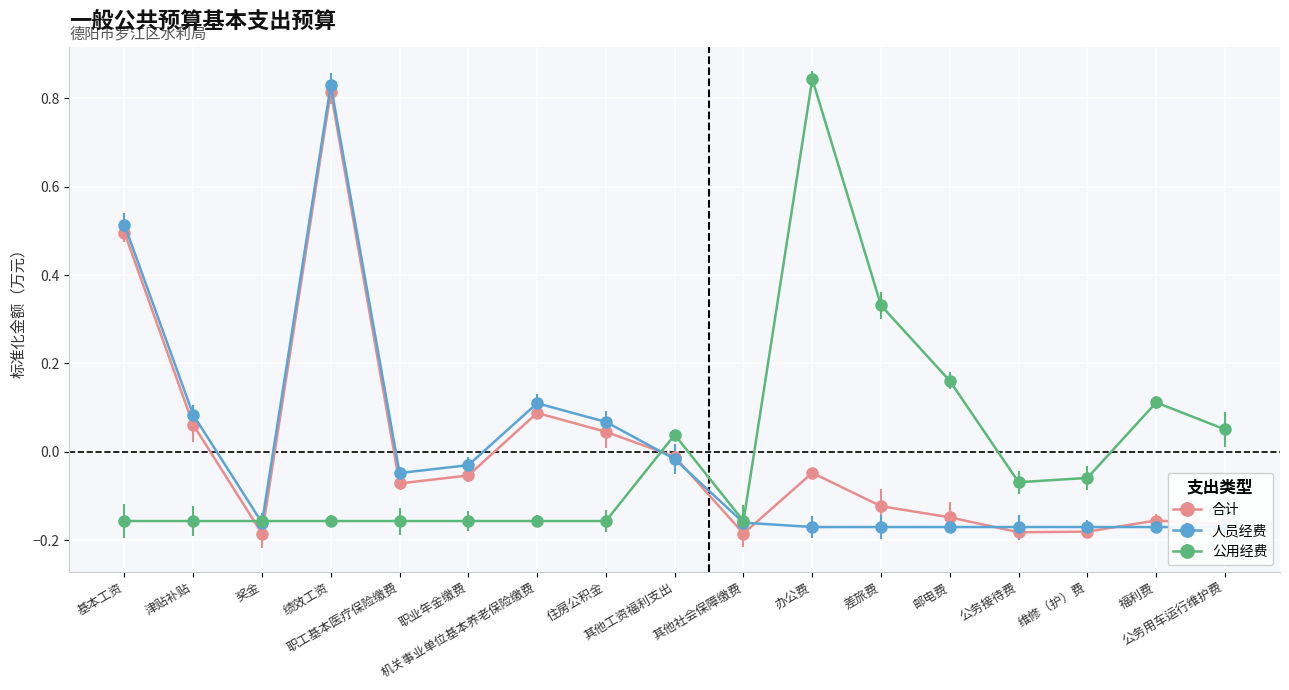

Which has a higher value, 邮电费 or 津贴补贴?

津贴补贴